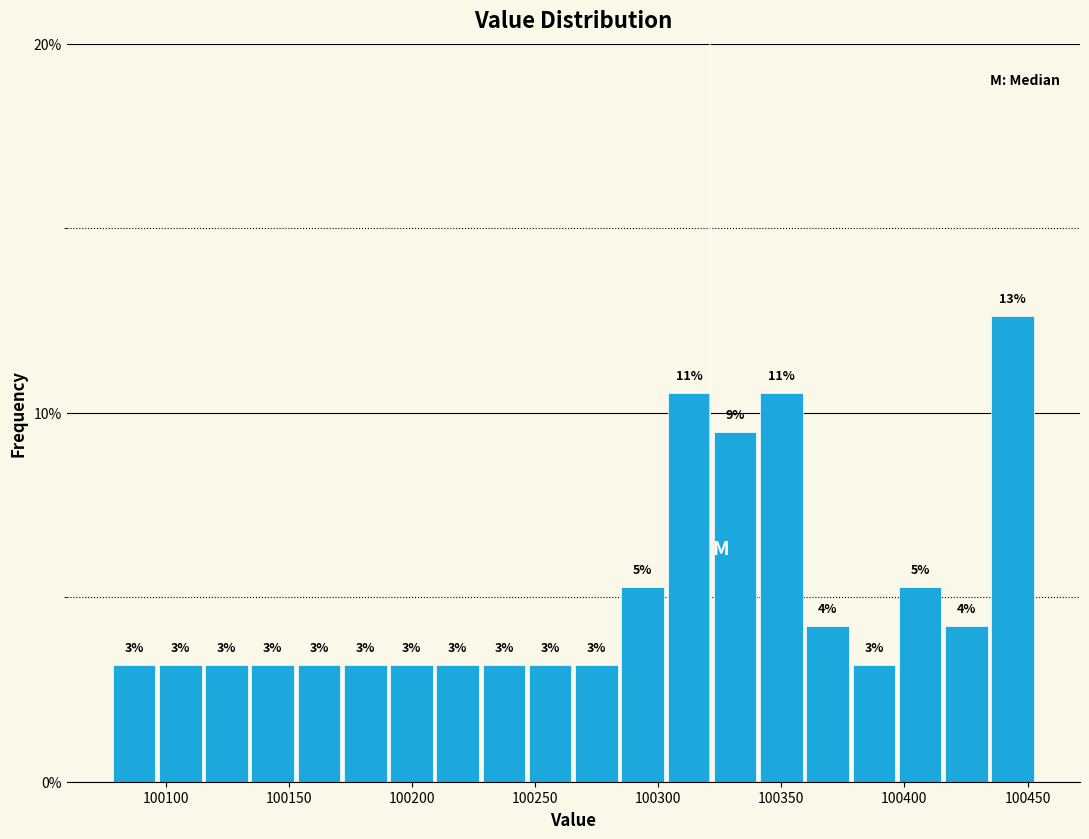

Around what value on the x-axis is the tallest bar? Give the approximate position of its centre, as read against the axis.

100445